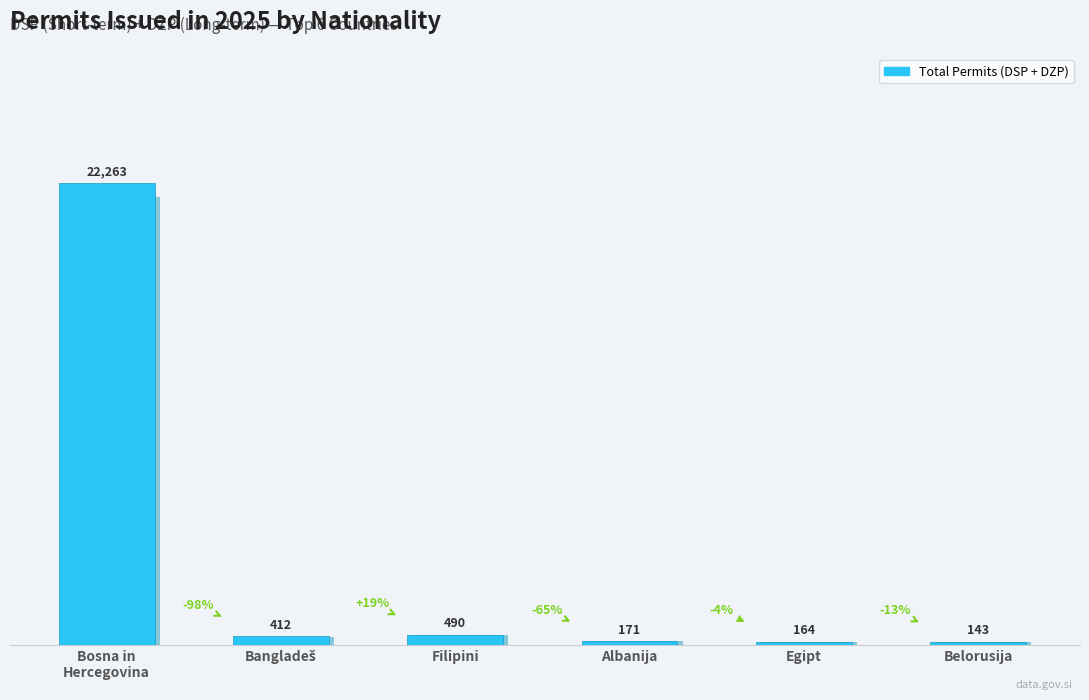

List the labels in order of value, largest first.

Bosna in
Hercegovina, Filipini, Bangladeš, Albanija, Egipt, Belorusija